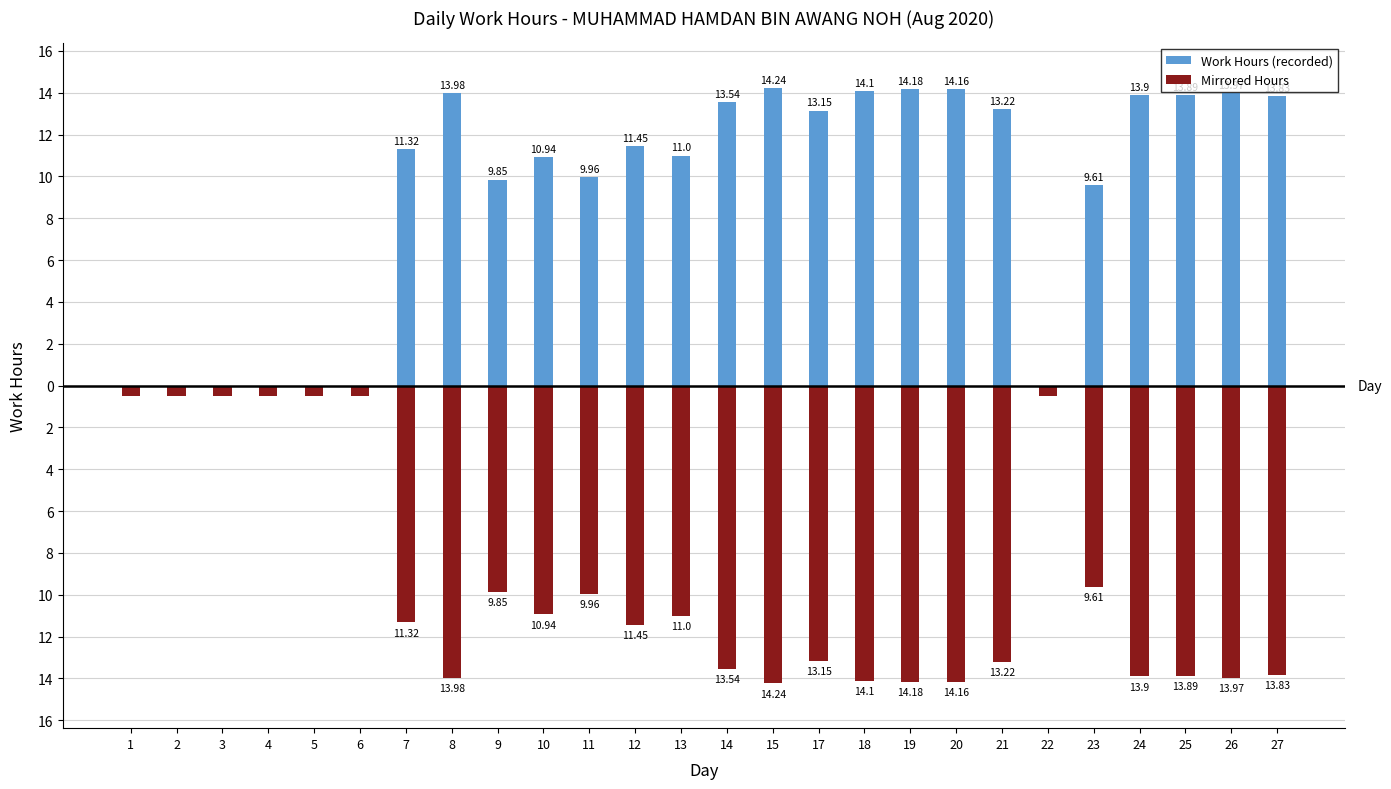

Rank the categories by Mirrored Hours value from lowest to highest.

15, 19, 20, 18, 8, 26, 24, 25, 27, 14, 21, 17, 12, 7, 13, 10, 11, 9, 23, 1, 2, 3, 4, 5, 6, 22